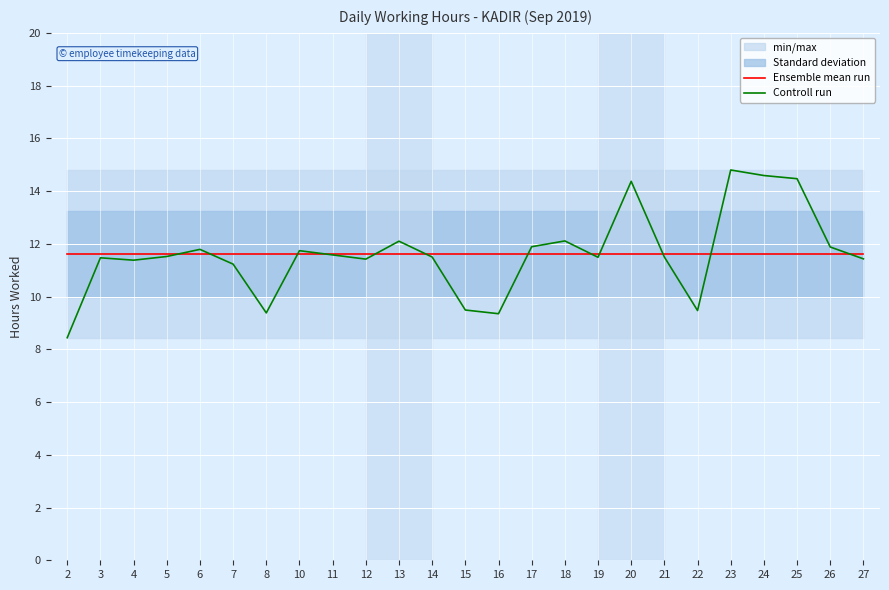

At which label is Ensemble mean run closest to 11?

2